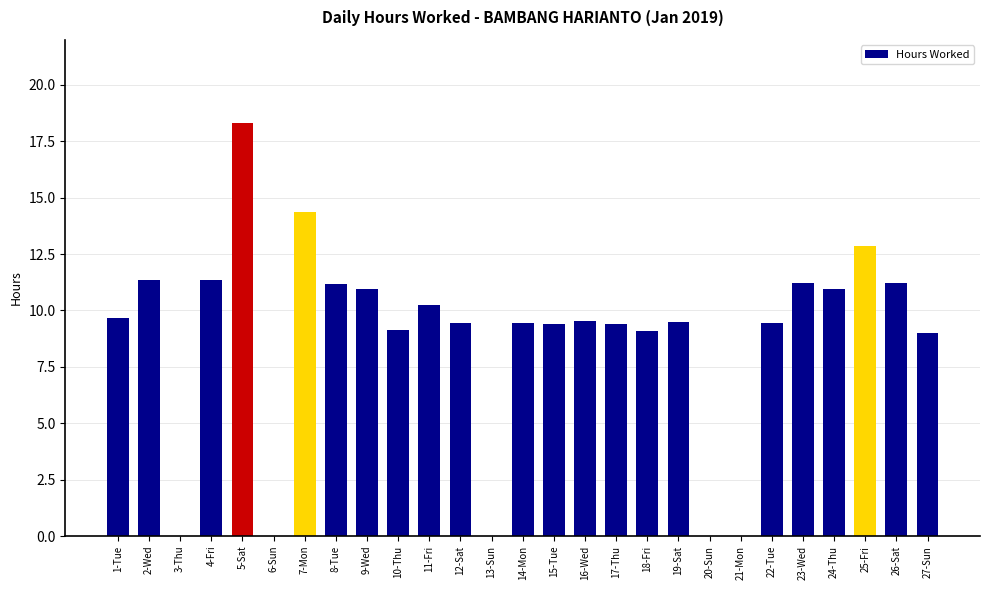

Read the value at 27-Sun.

9.0